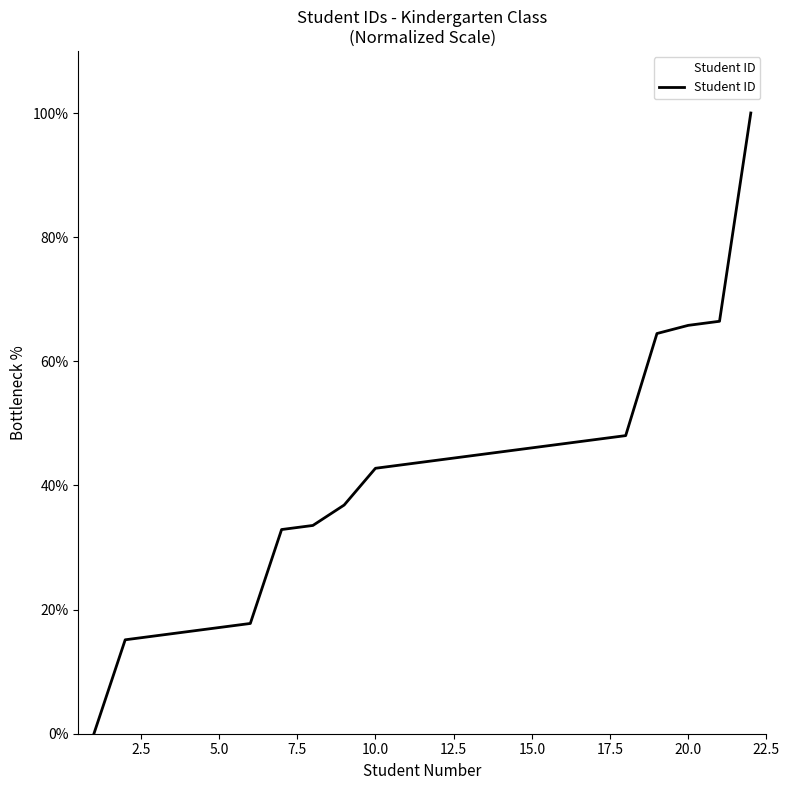

What is the difference between the maximum and minimum values?

100.0